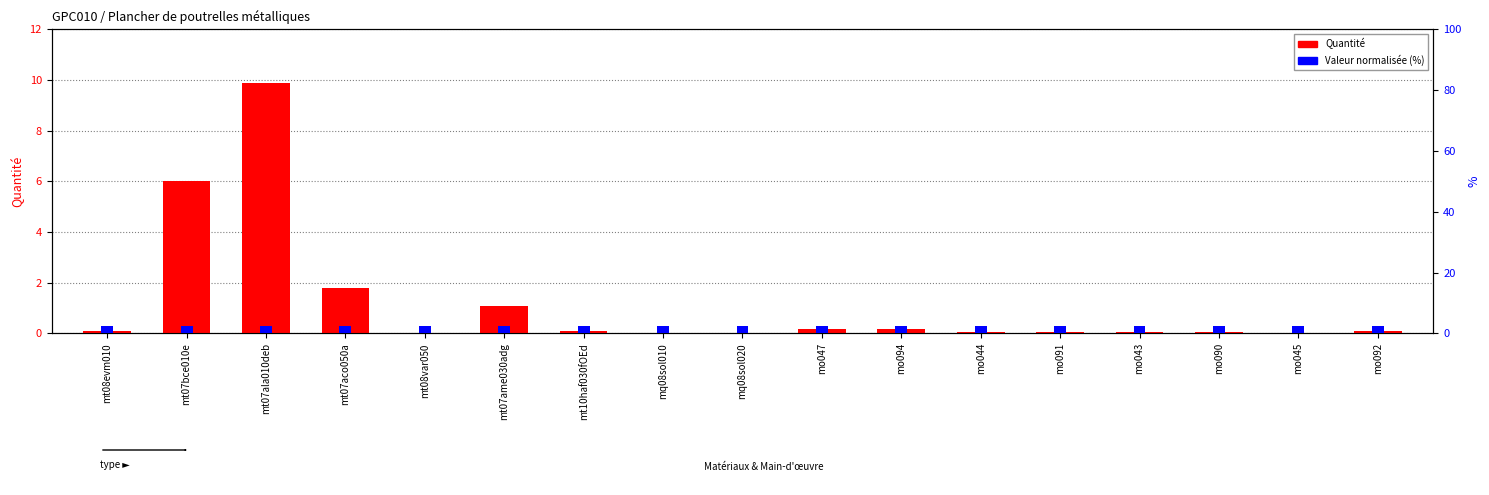

What is the value of the Valeur normalisée bar at the 1st from the left?

2.5